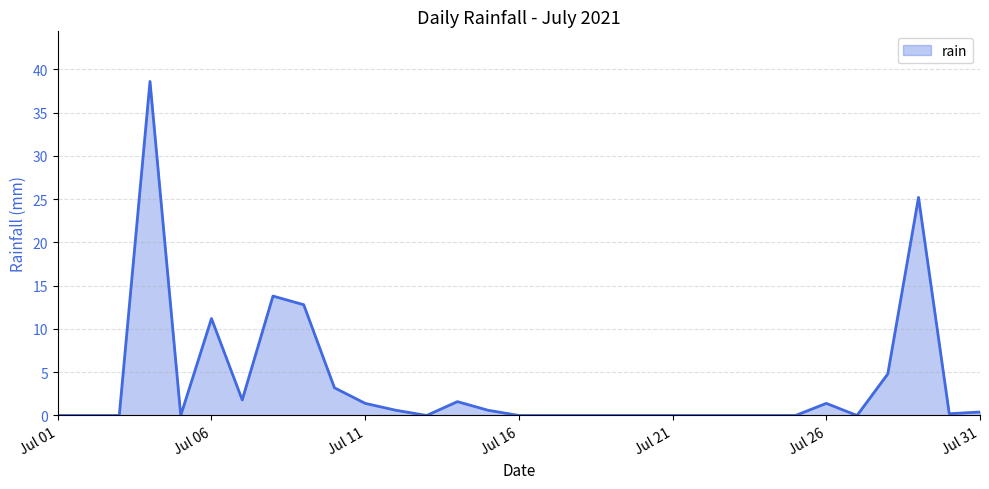

What is the maximum value shown in the chart?

38.6